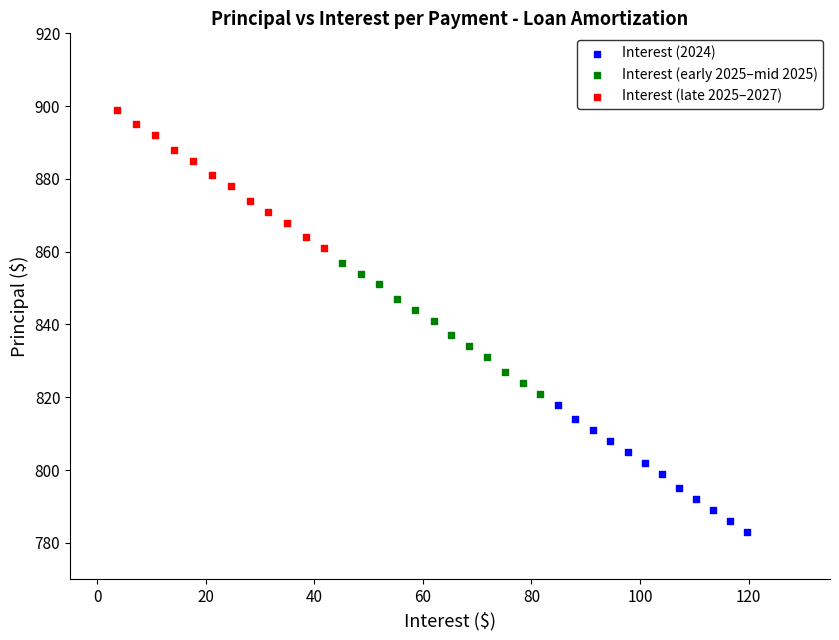

Which series contains the lowest Y value?

Interest (2024)